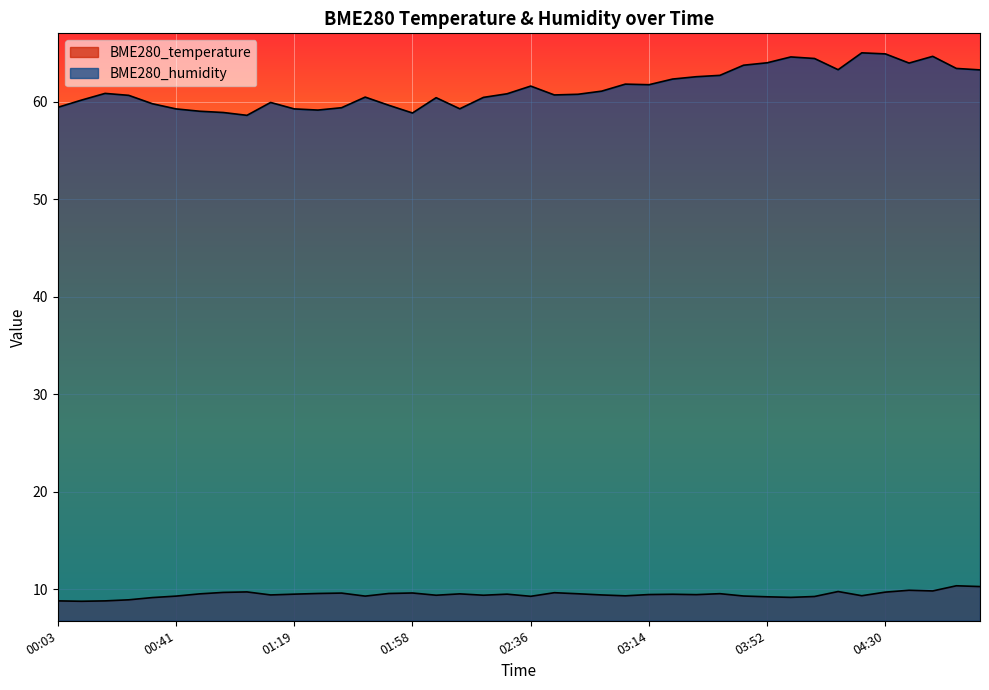

What is the approximate value of BME280_temperature at 02:44?

9.7